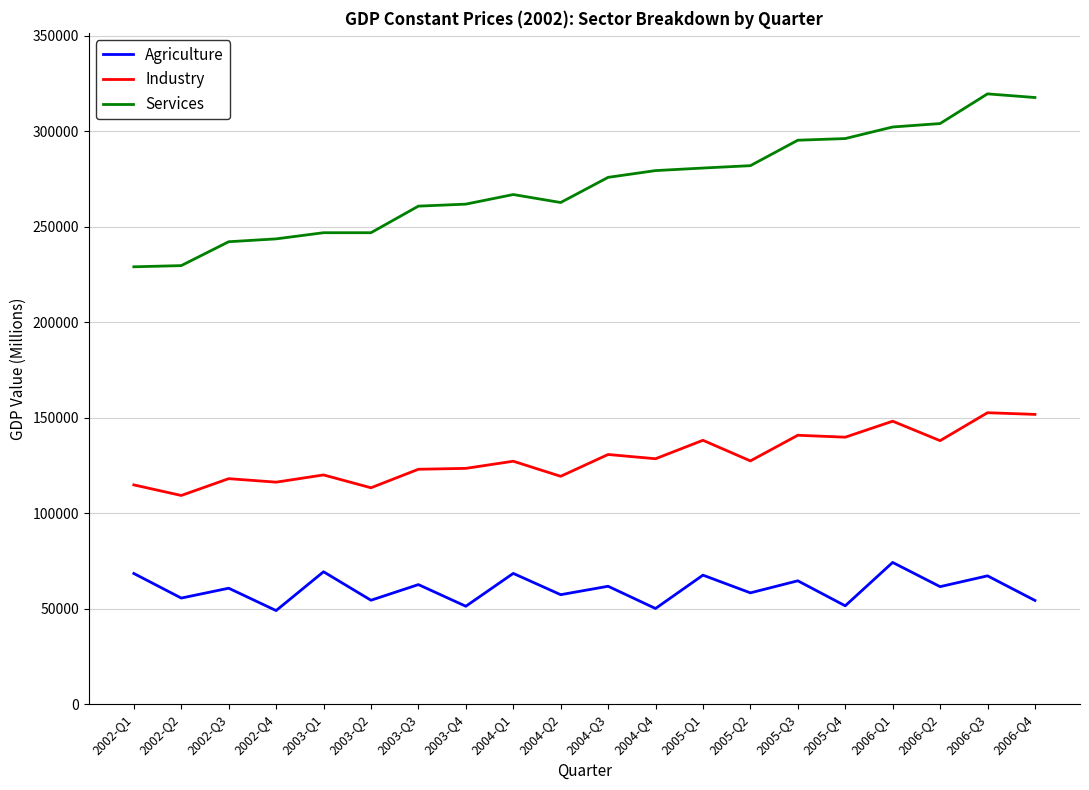

What is the difference between the maximum and second lowest values in the Agriculture series?

24108